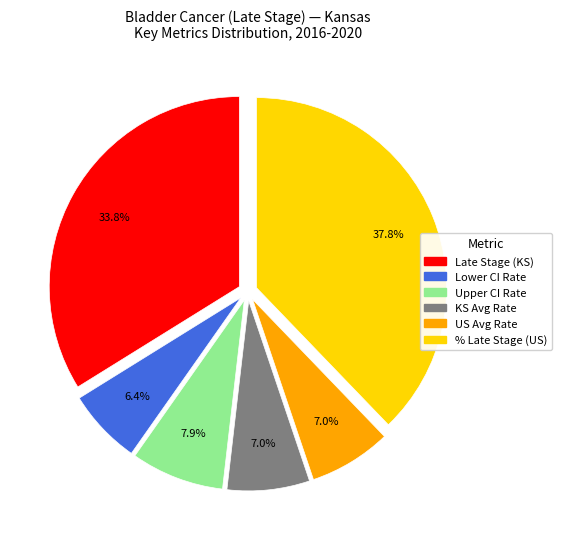

Is there any slice that represents more than half of the pie?

No